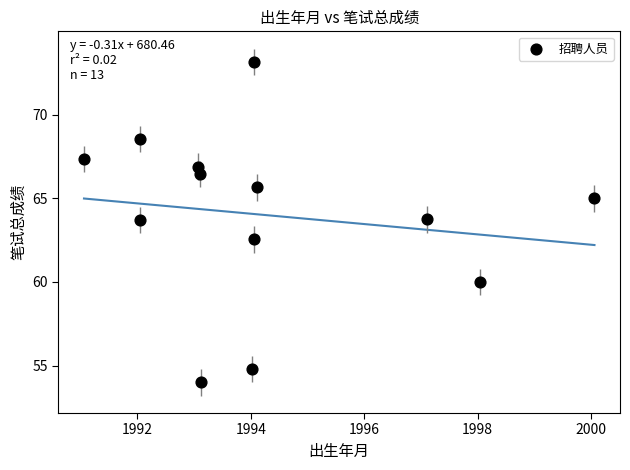

What is the range of X values (max minus min)?

9.0